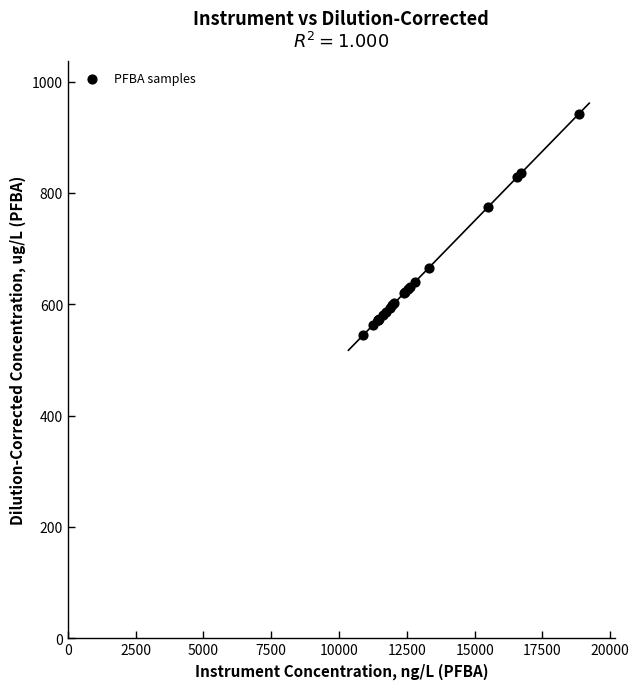

What Y value in the scatter plot is closest to 743?

773.9